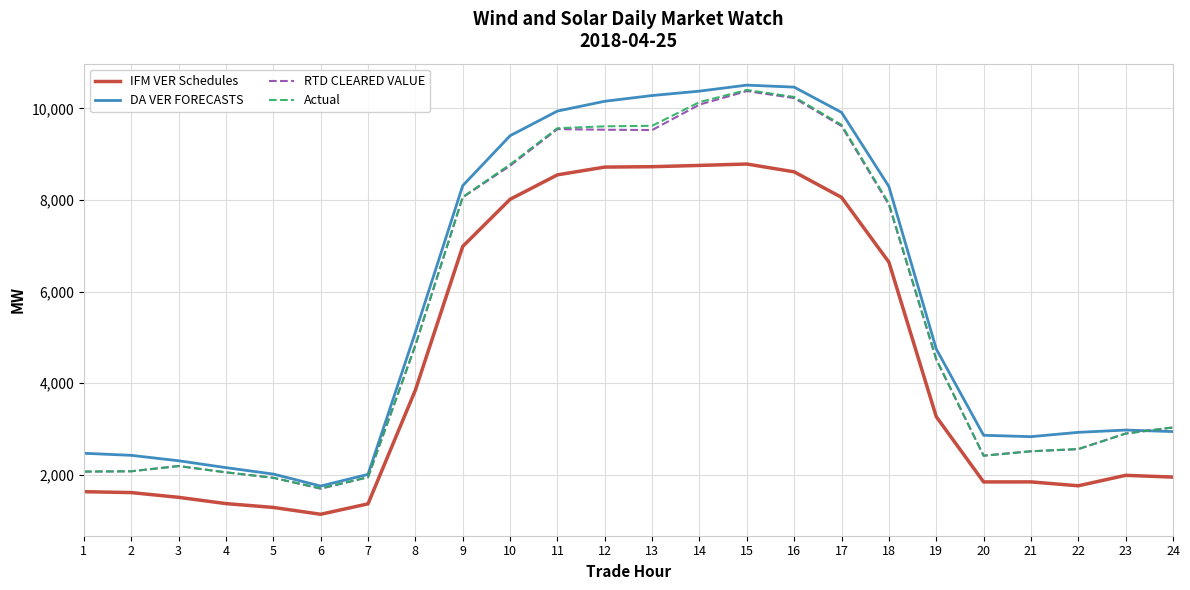

Is this an area chart (filled region under the line)?

No